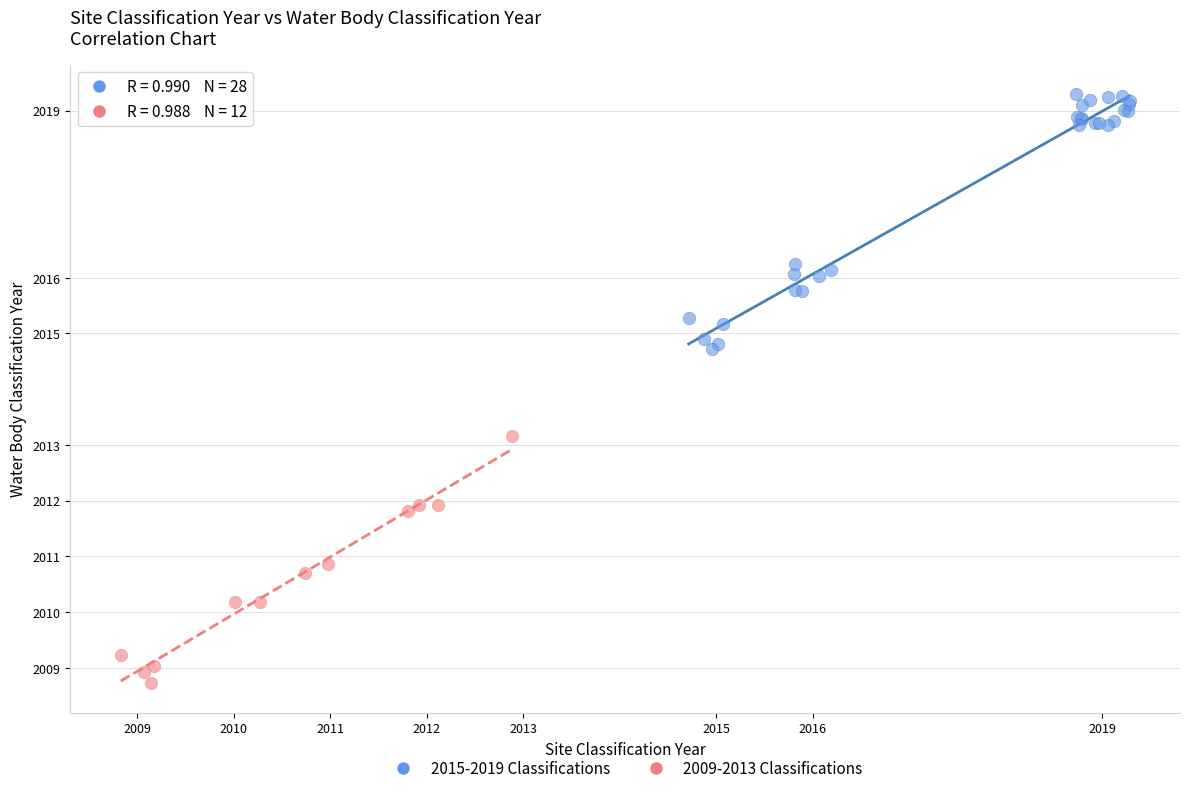

Which series contains the lowest Y value?

2009-2013 Classifications